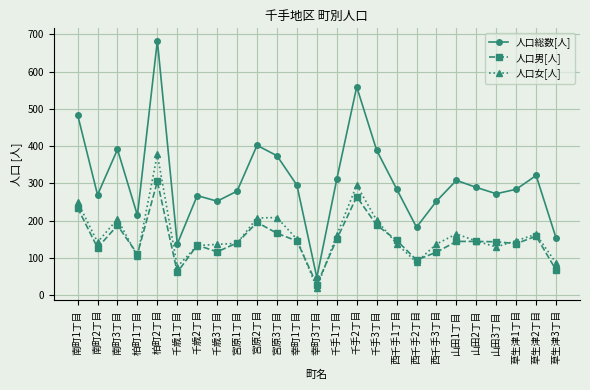

List the series in order of their peak value, highest first.

人口総数[人], 人口女[人], 人口男[人]